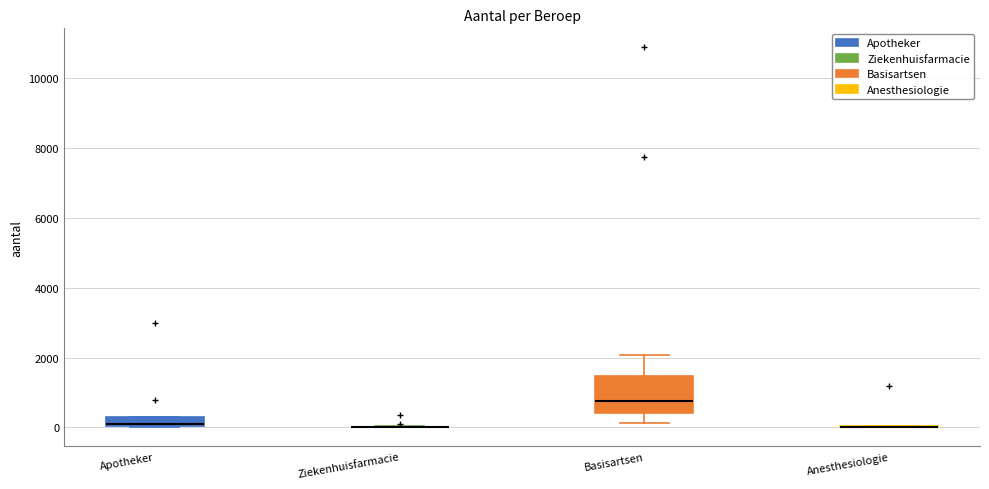

Comparing the boxes themselves (not the whiskers), which one is the tallest?

Basisartsen